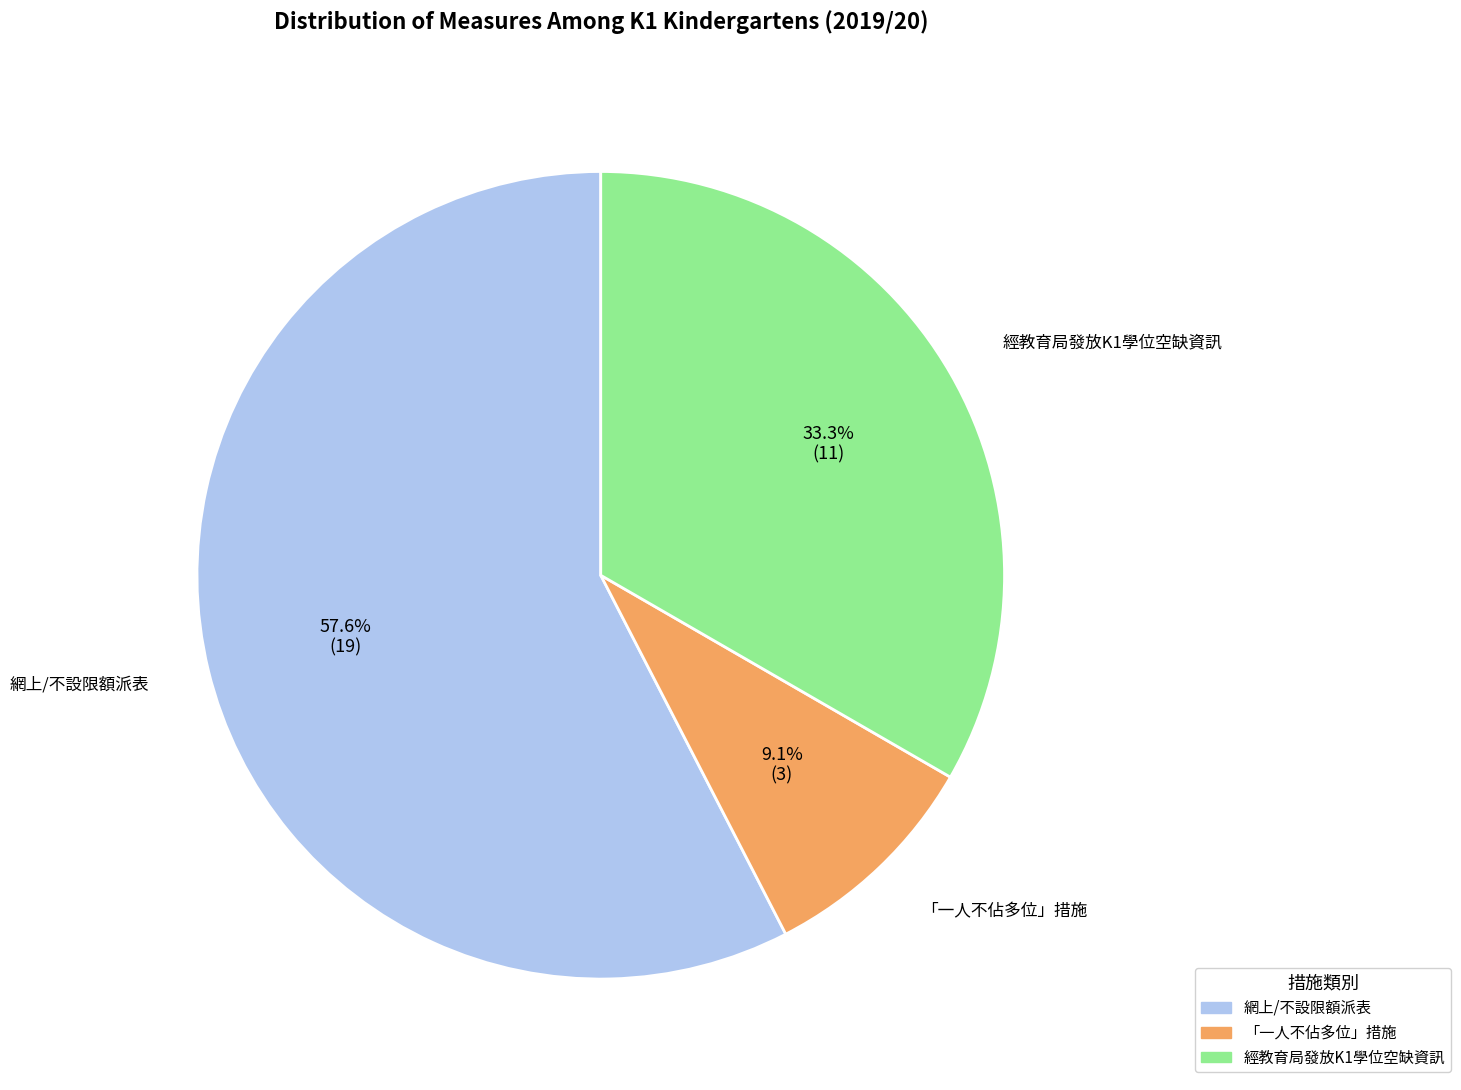

Which category accounts for the majority?

網上/不設限額派表